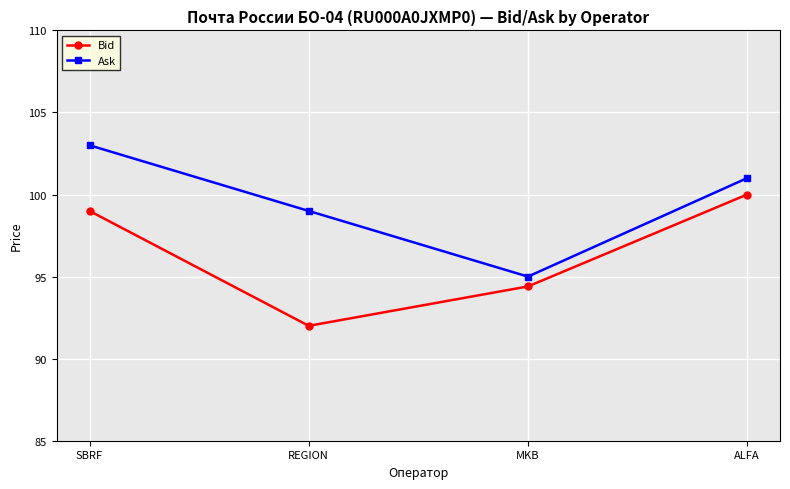

What is the average value of the Ask series?

99.5